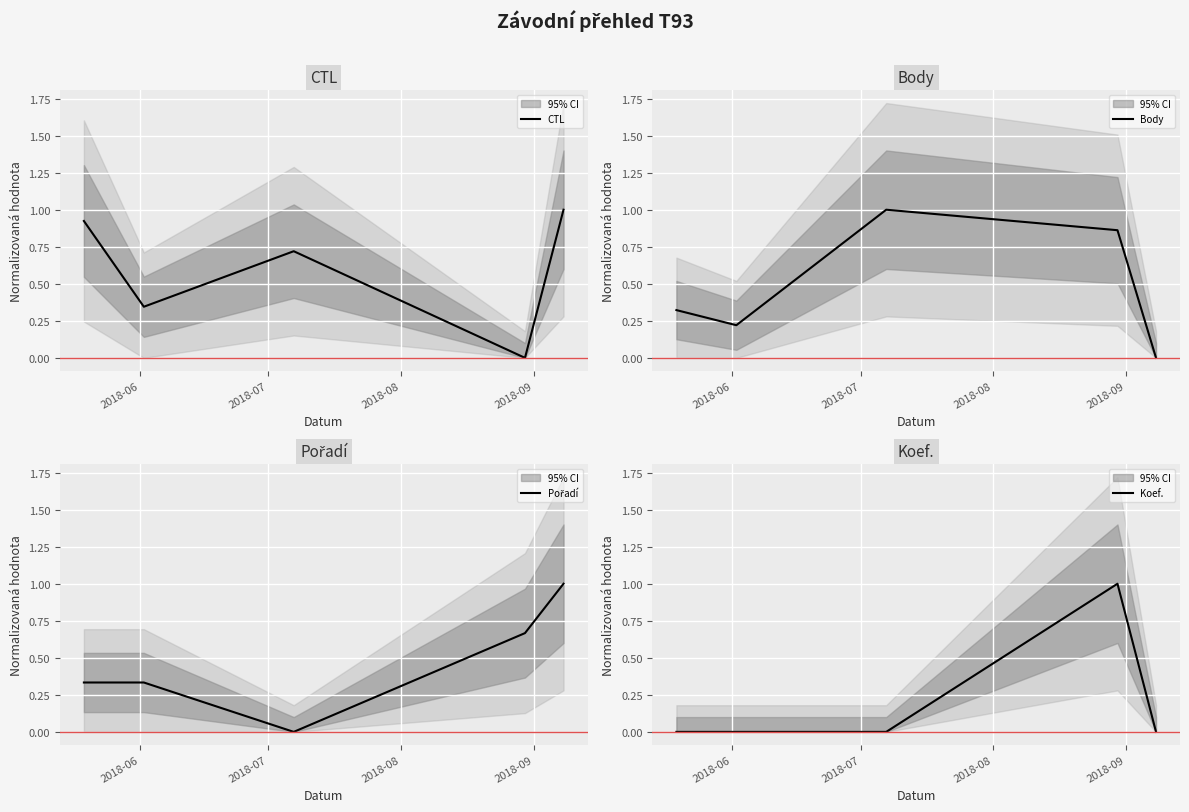

True or false: CTL has more than 1 interior local peaks.

False